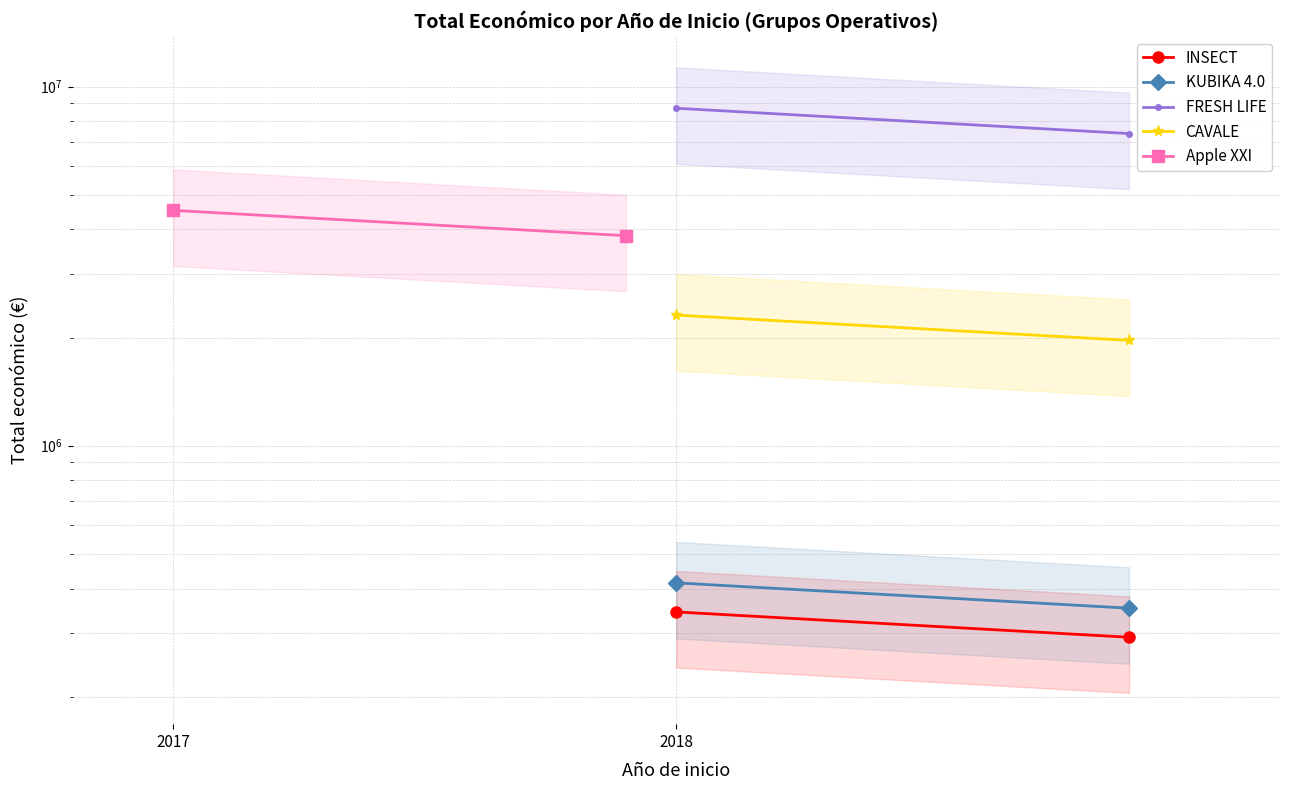

What is the difference between the highest and lowest values at 2018?

7103826.5